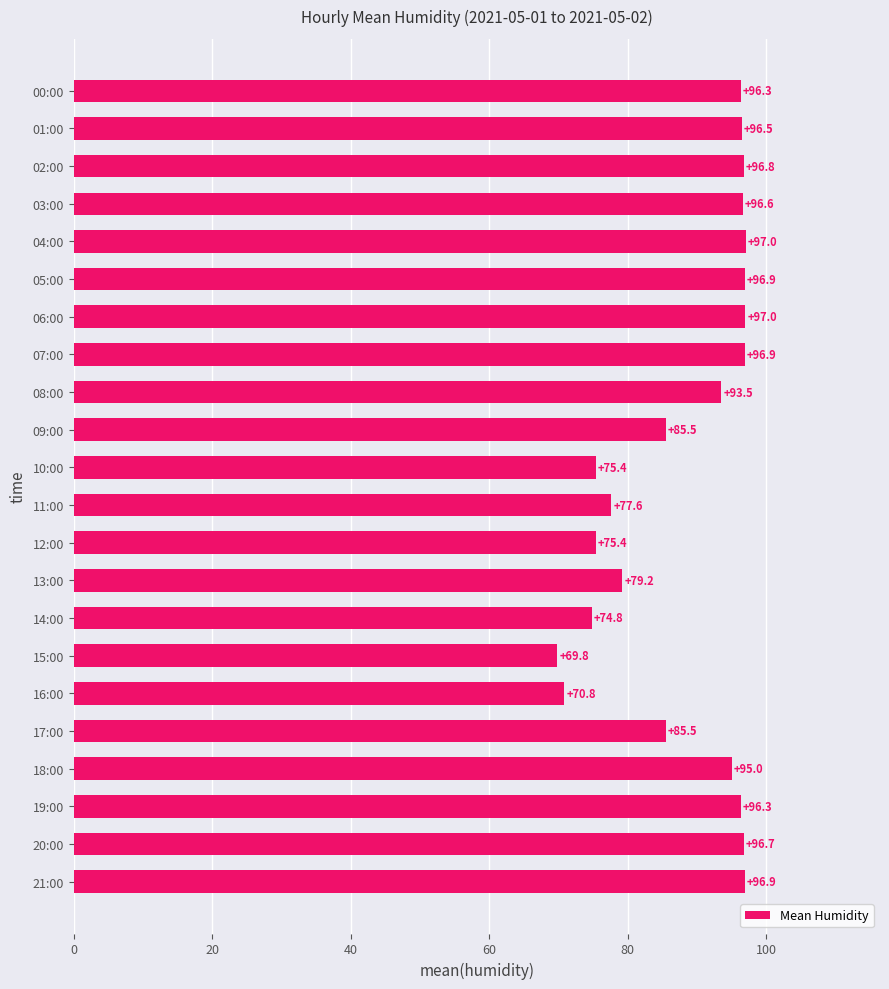

What is the maximum value shown in the chart?

97.0